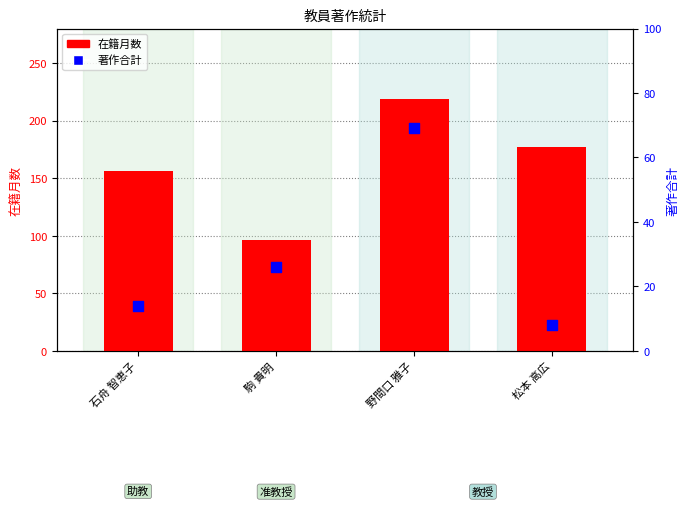

Which series has the largest total across all categories?

在籍月数